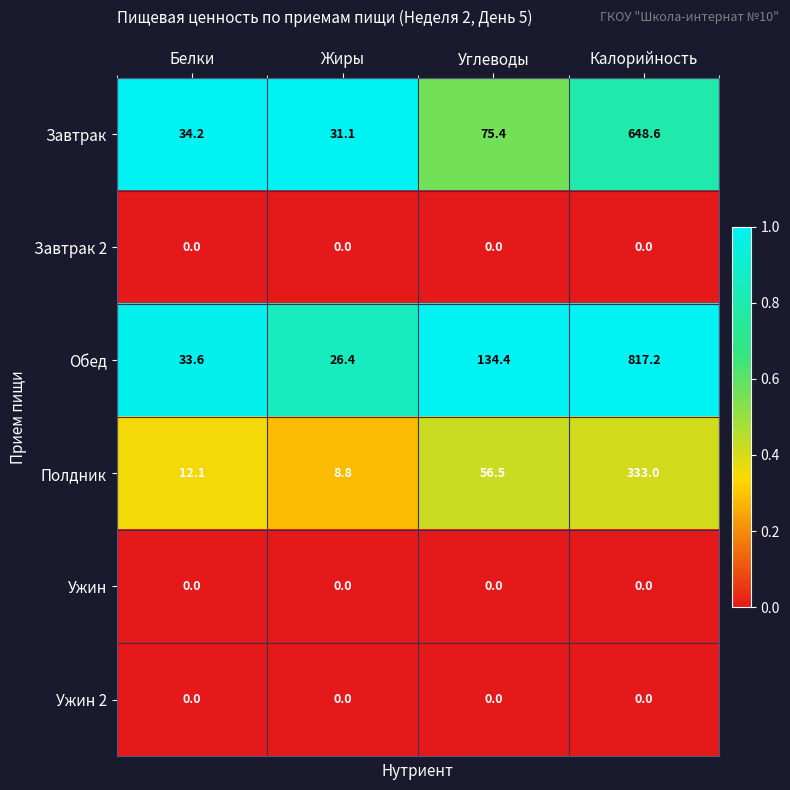

Which series has the largest total across all categories?

Обед